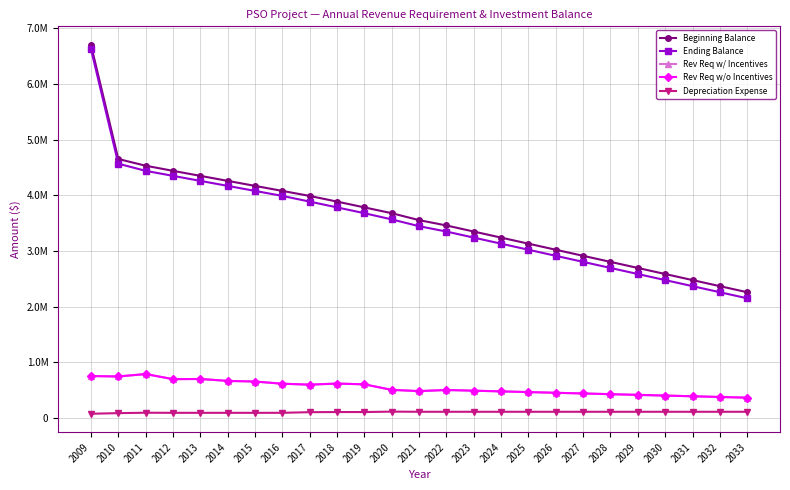

Is this an area chart (filled region under the line)?

No